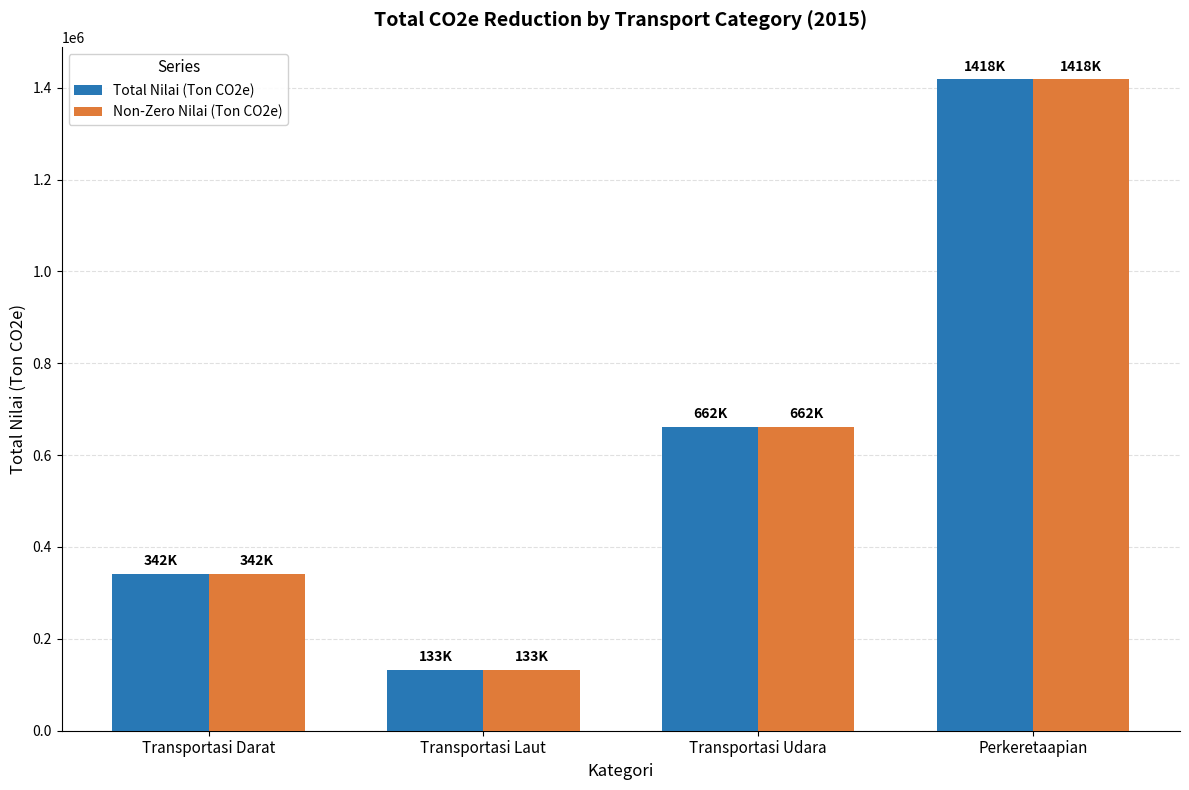

Is the value of Total Nilai (Ton CO2e) at Perkeretaapian greater than the value of Non-Zero Nilai (Ton CO2e) at Transportasi Laut?

Yes